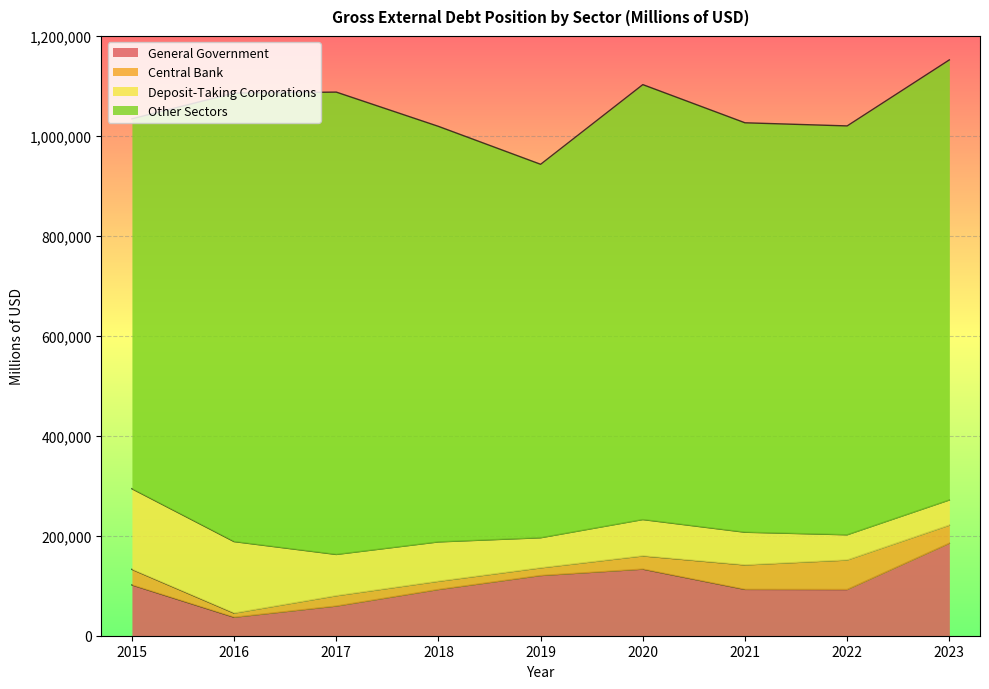

What is the lowest value of the General Government series?

37034